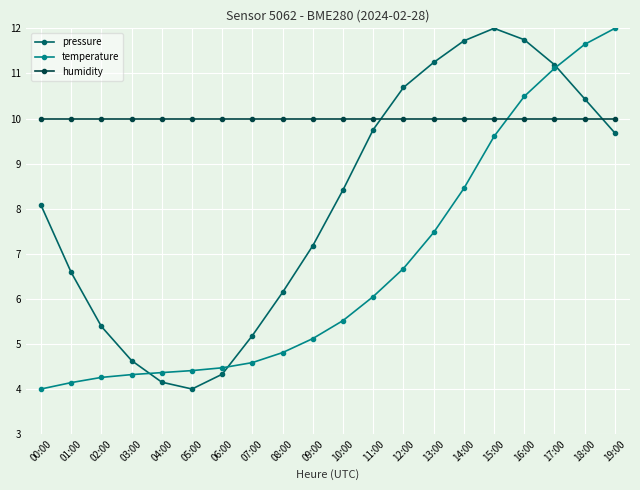

In pressure, how many points are lower than both neighbors (excluding endpoints)?

1